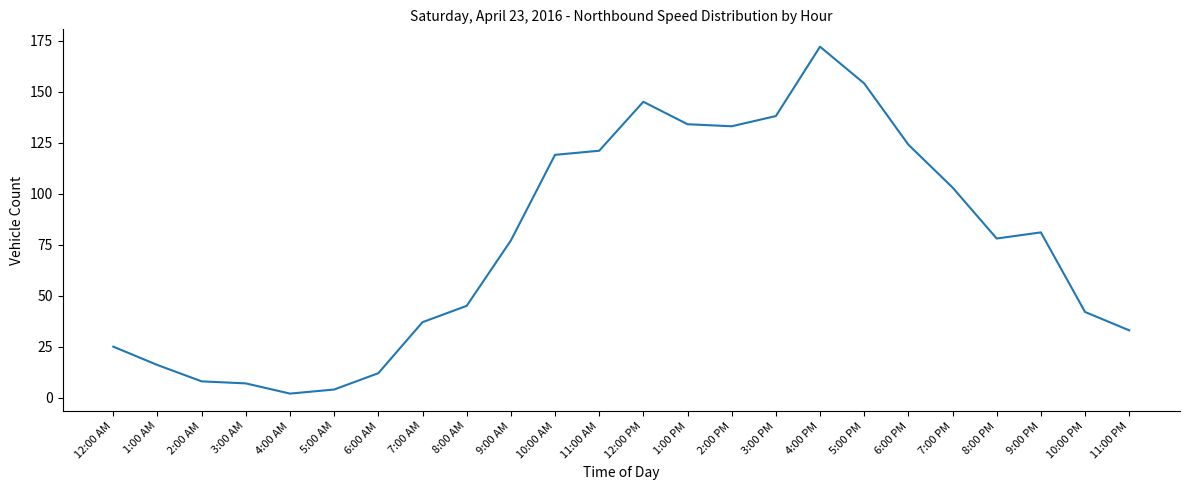

The value at 4:00 PM is 172. True or false?

True